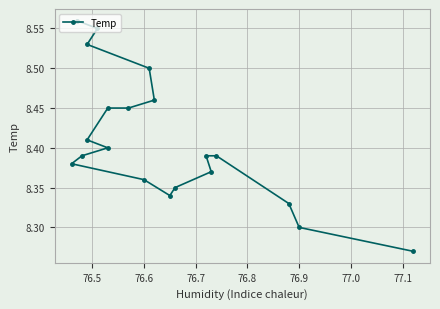

What is the minimum value shown in the chart?

8.3